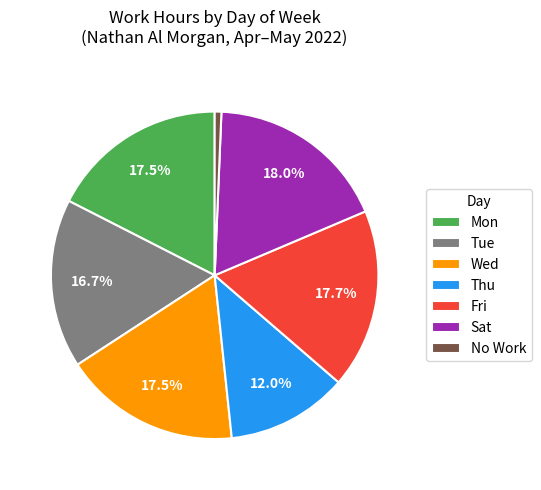

Which slice is the smallest?

No Work